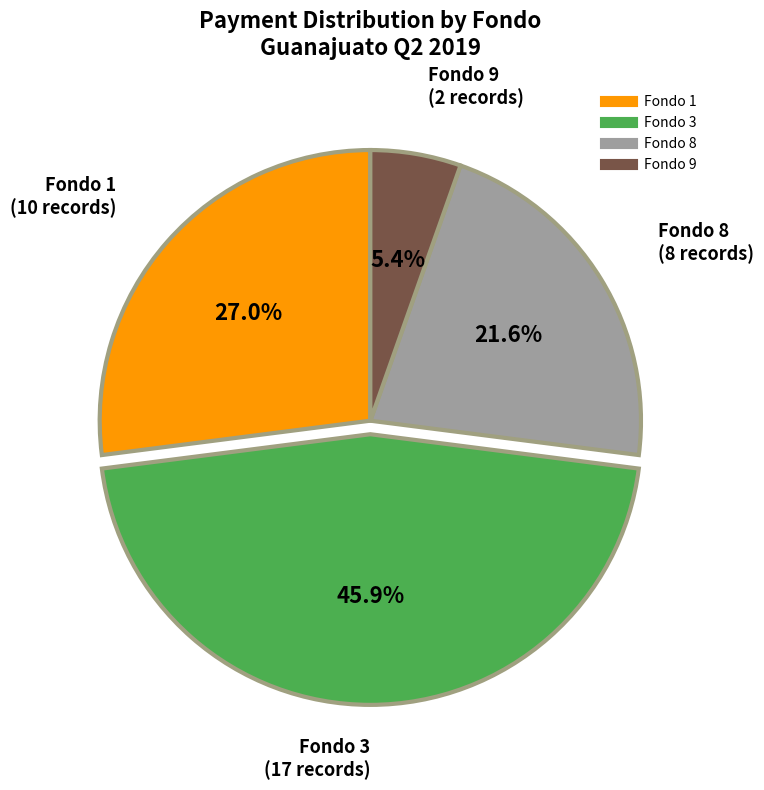

Does Fondo 8 represent more than half of the total?

No